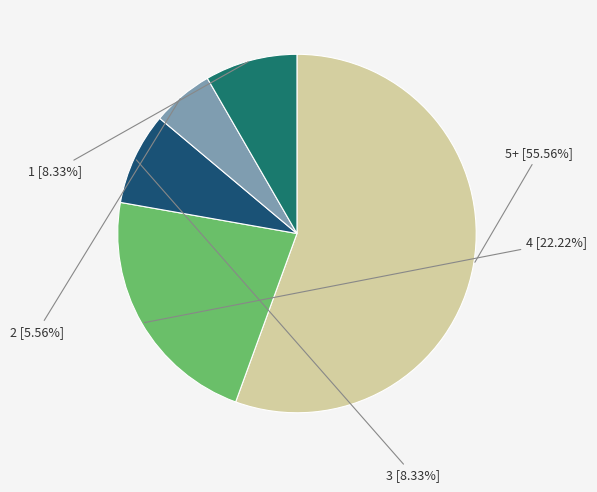

Is there a majority slice in this chart?

Yes